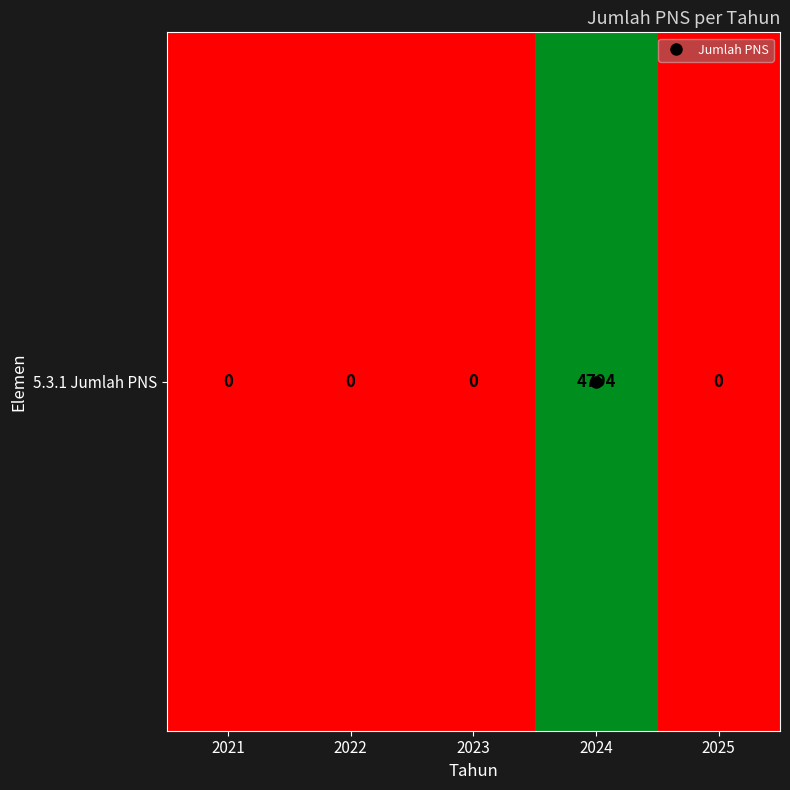

Count the number of categories in the chart.

5